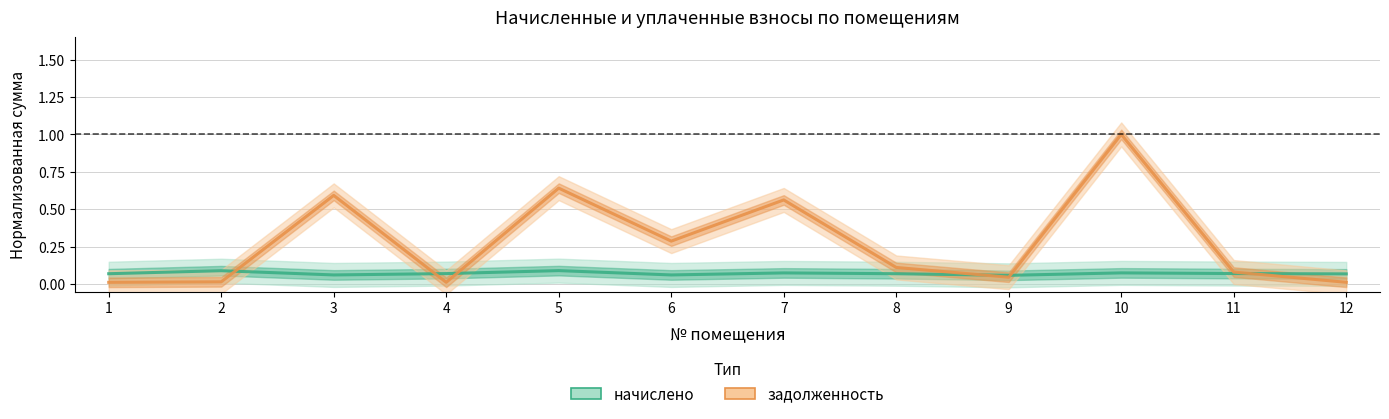

At how many categories does at least one series exceed 0?

12